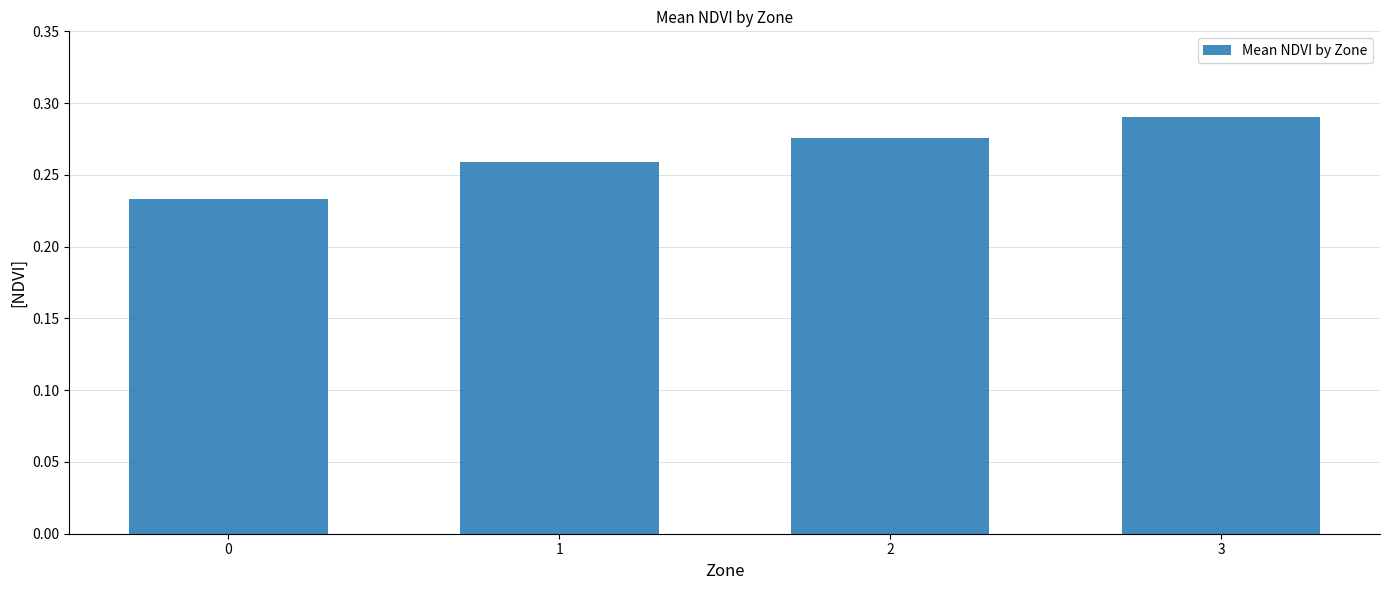

The chart shows a value of 0.3 at 0. True or false?

False